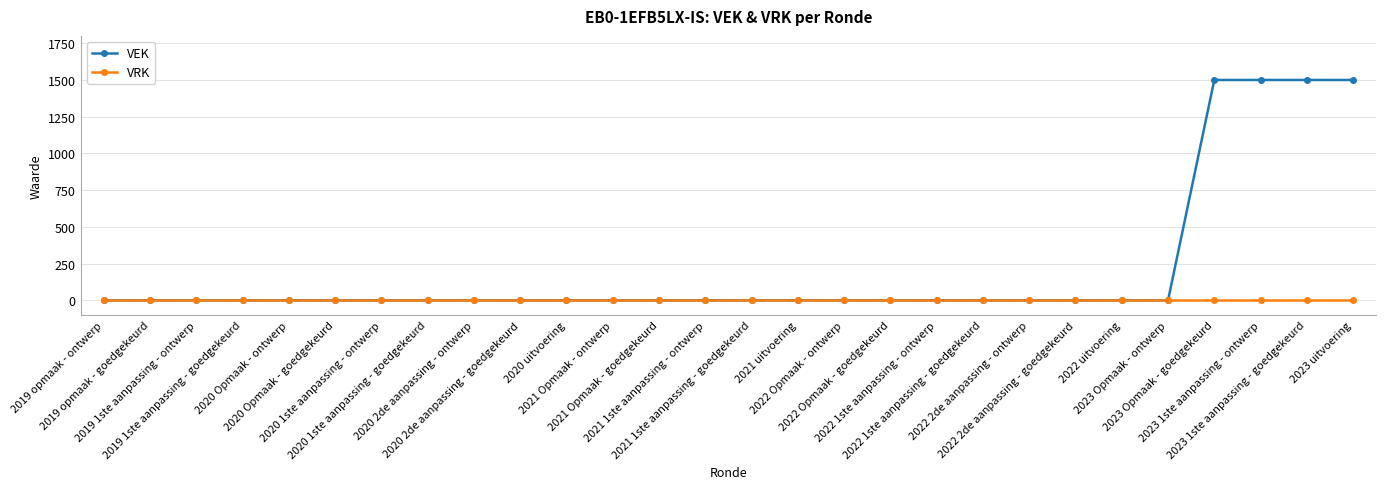

Which series has the largest total across all categories?

VEK